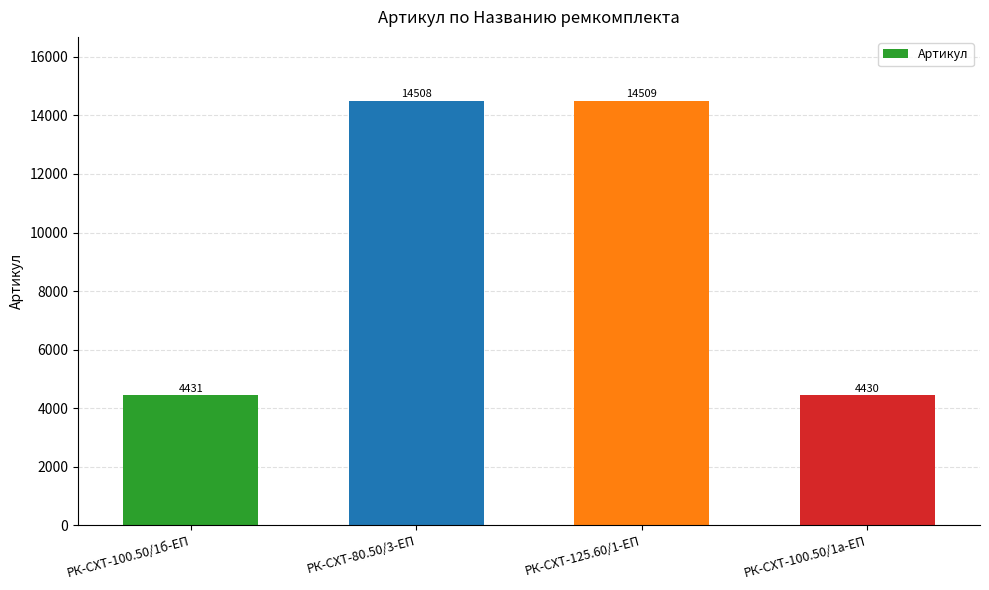

What is the maximum value shown in the chart?

14509